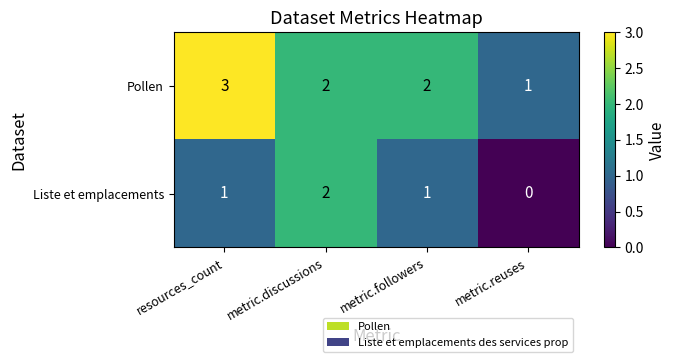

Which category has the highest value across all series?

resources_count